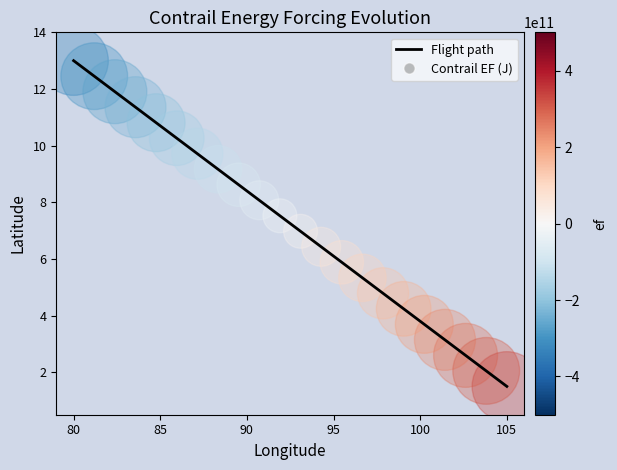

What is the difference between the maximum and minimum values?

11.5